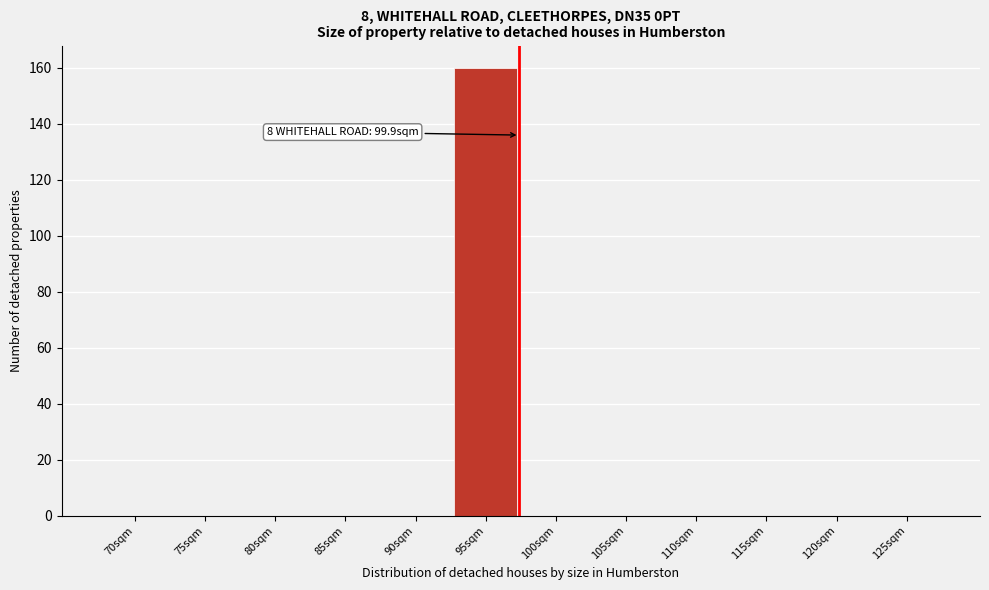

Reading left to right, transcribe all the data shown in this chart.

70sqm=0	75sqm=0	80sqm=0	85sqm=0	90sqm=0	95sqm=160	100sqm=0	105sqm=0	110sqm=0	115sqm=0	120sqm=0	125sqm=0